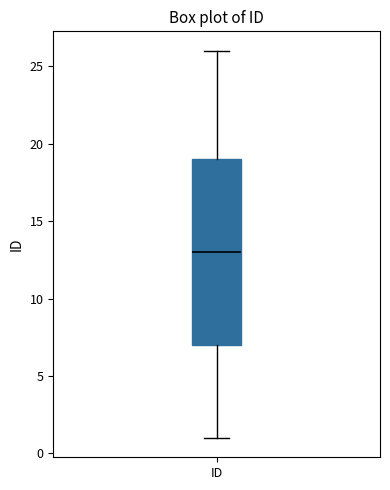

Where is the upper edge of the box for ID on the y-axis? The values are not printed on the chart, so give them approximately, as read against the axis.

19